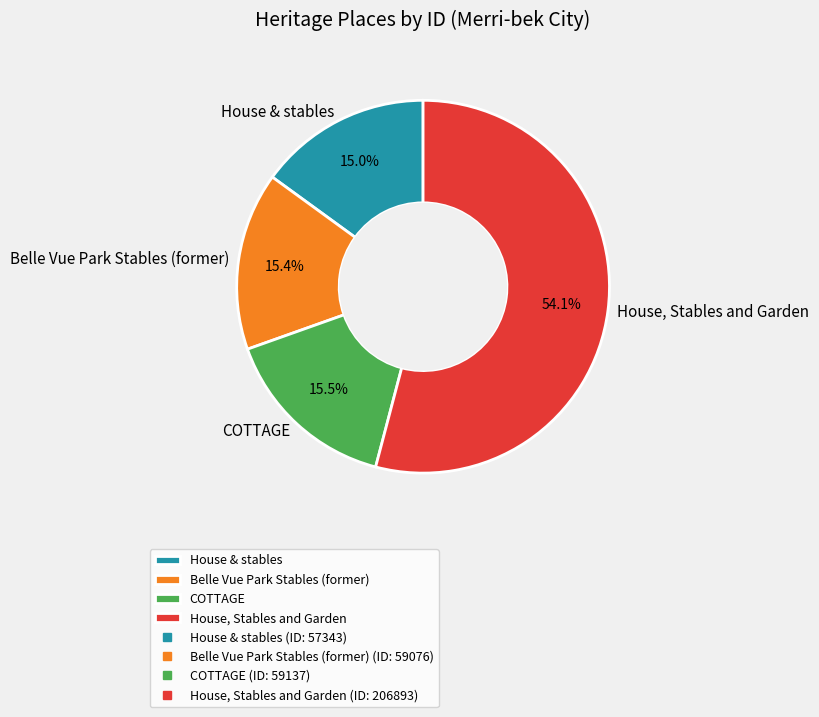

Is it true that House & stables is 15% of the pie?

True